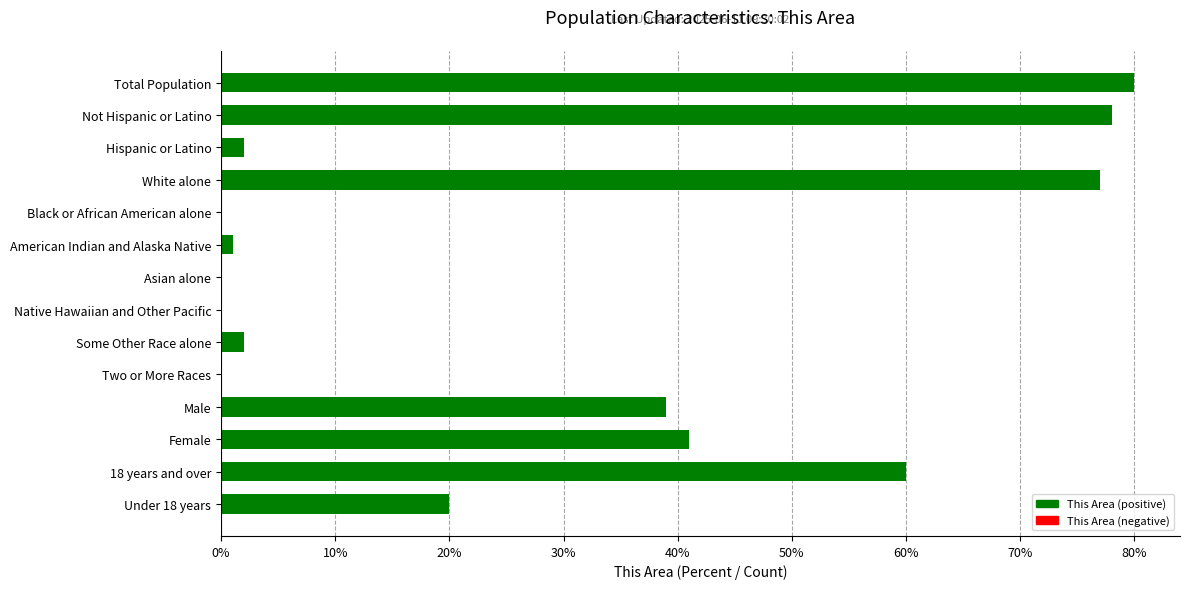

Reading top to bottom, list all the values displayed in this chart.

Total Population=80	Not Hispanic or Latino=78	Hispanic or Latino=2	White alone=77	Black or African American alone=0	American Indian and Alaska Native=1	Asian alone=0	Native Hawaiian and Other Pacific=0	Some Other Race alone=2	Two or More Races=0	Male=39	Female=41	18 years and over=60	Under 18 years=20